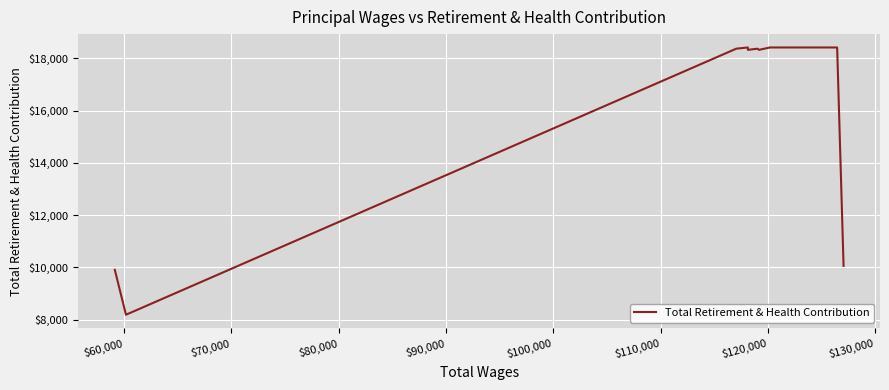

What is the smallest value displayed?

8191